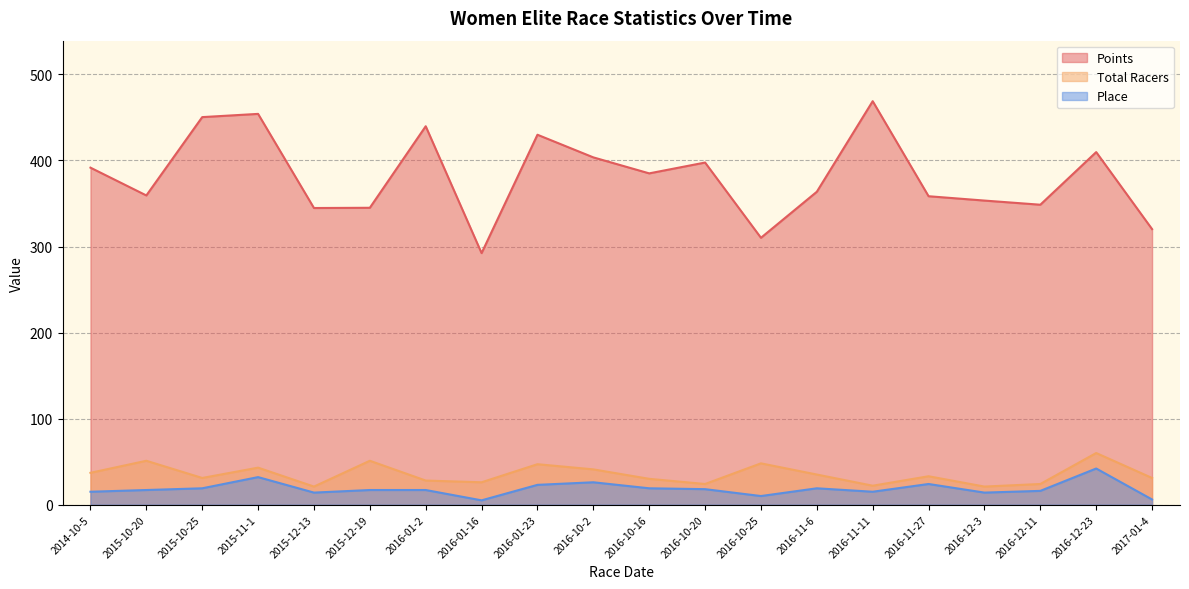

Which series has the largest total across all categories?

Points